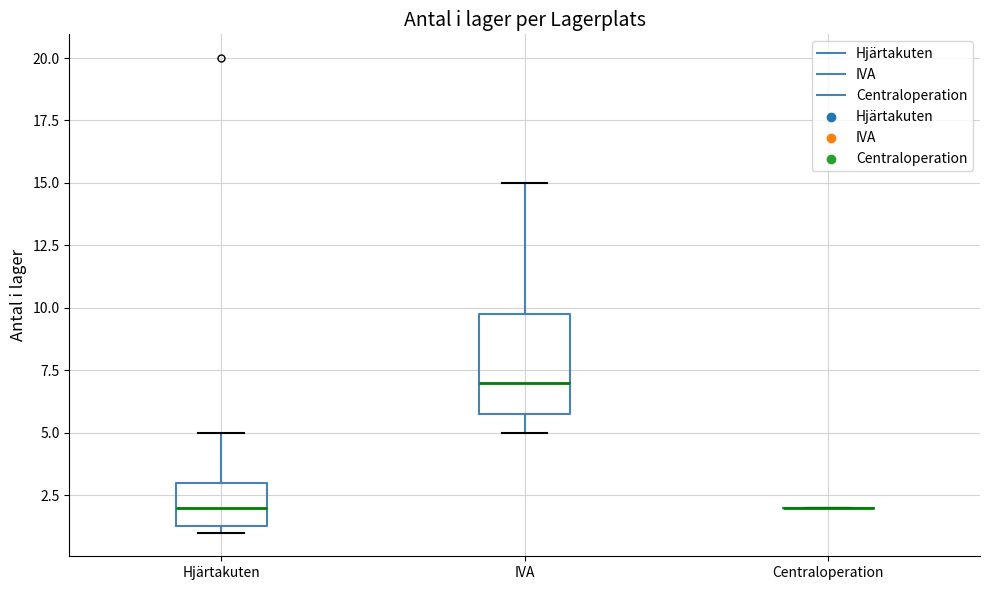

Which box is the tallest, from its lower edge to its upper edge?

IVA